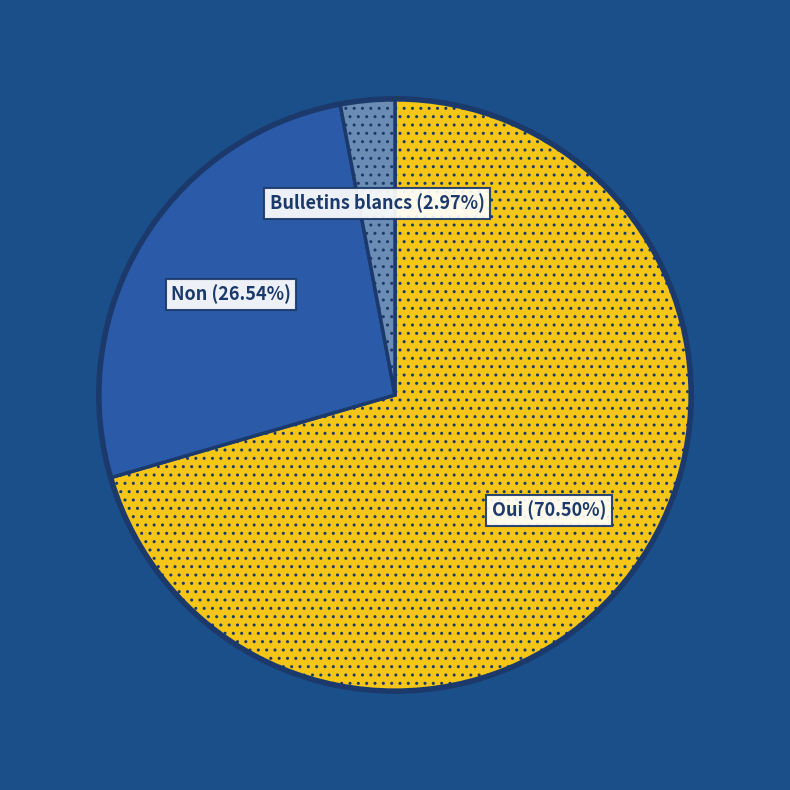

Does any single category account for the majority?

Yes